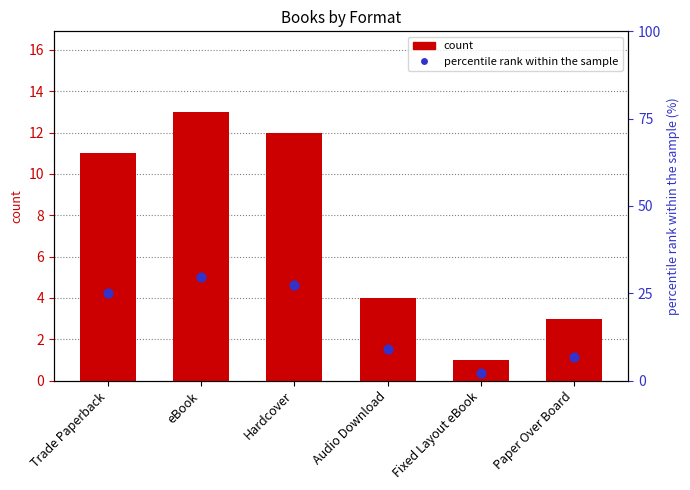

What is the total value across all series at eBook?

42.5